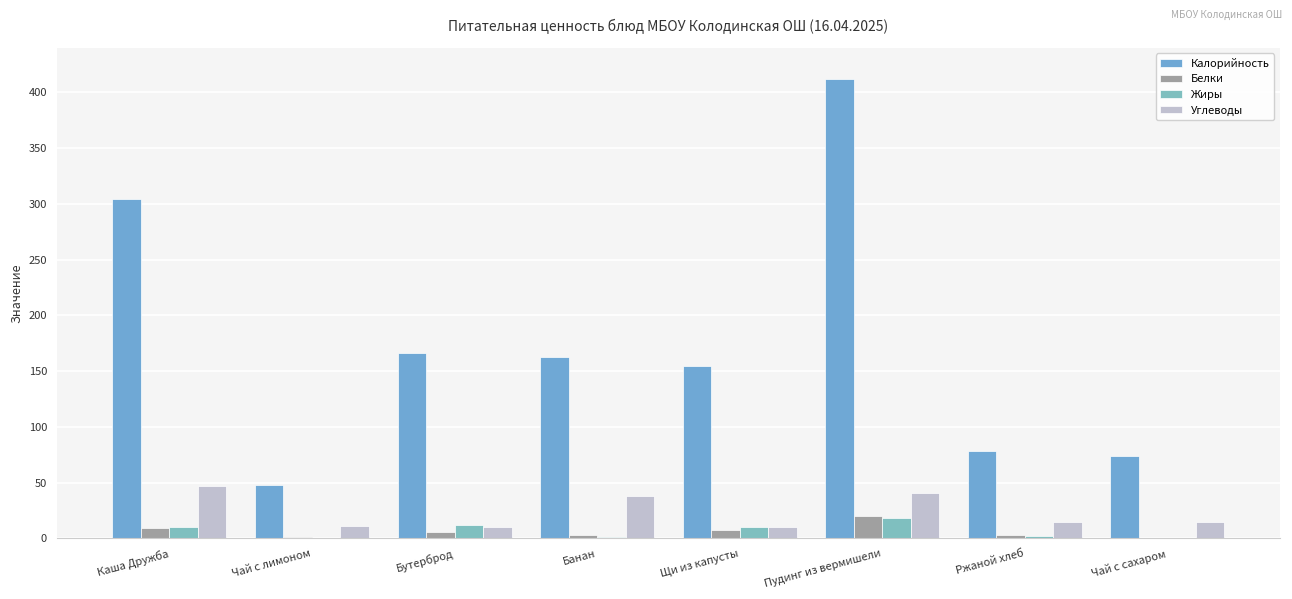

What is the difference between the second highest and minimum values in the Углеводы series?

31